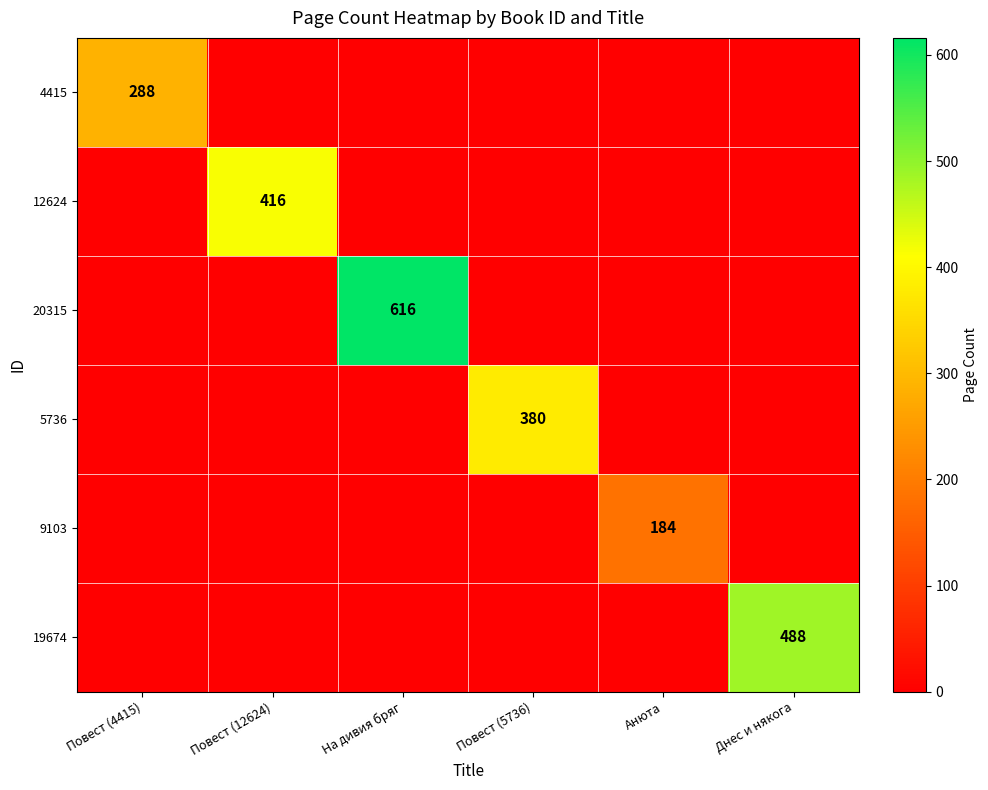

The value of 20315 at На дивия бряг is 339. True or false?

False